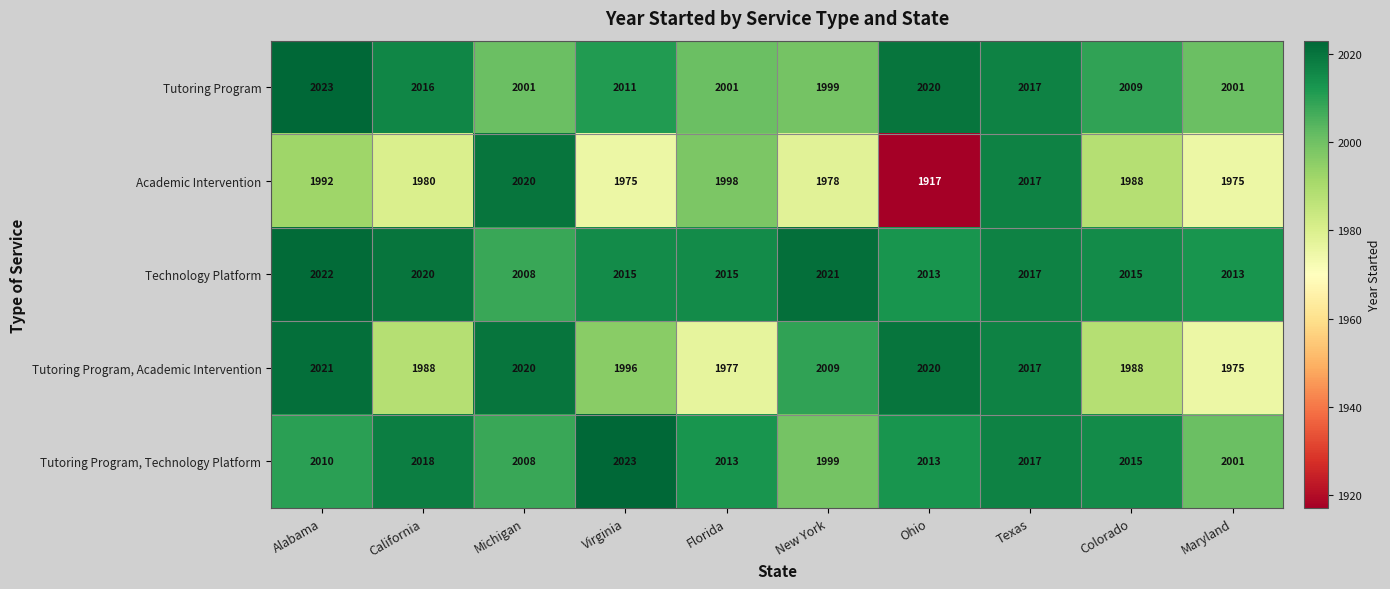

What is the total value across all series at Ohio?

9983